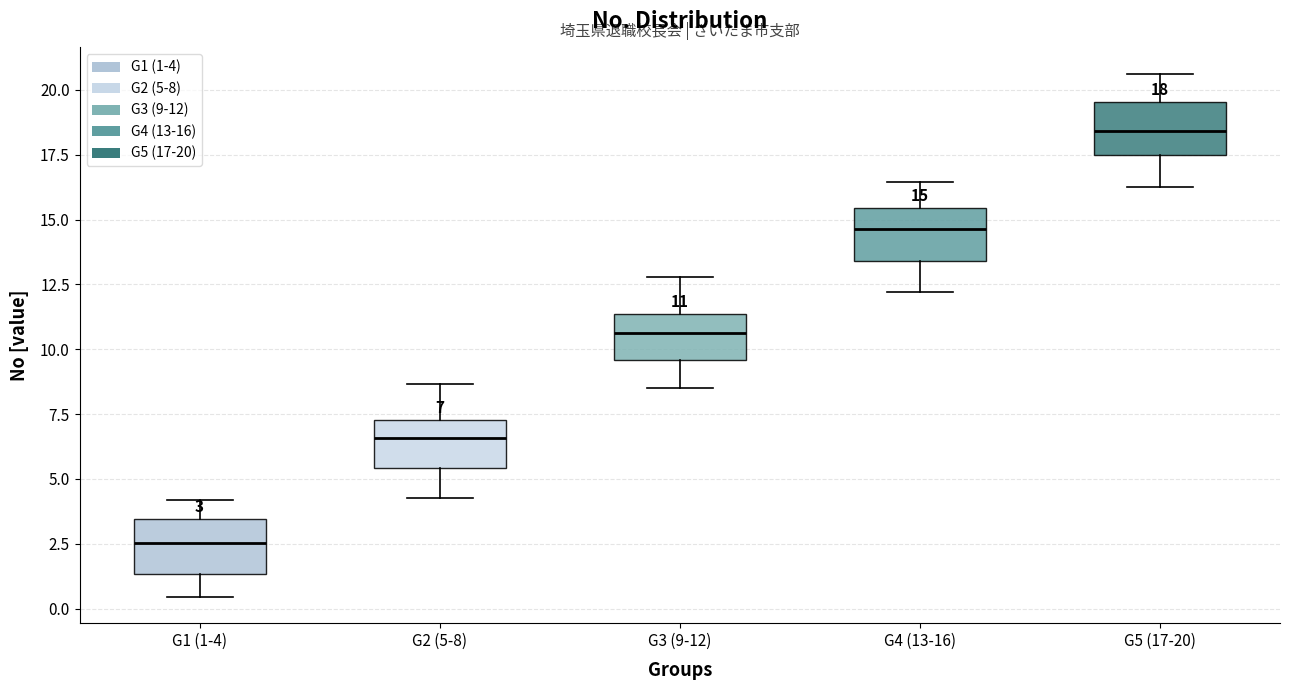

Which box's median line is the lowest?

G1 (1-4)